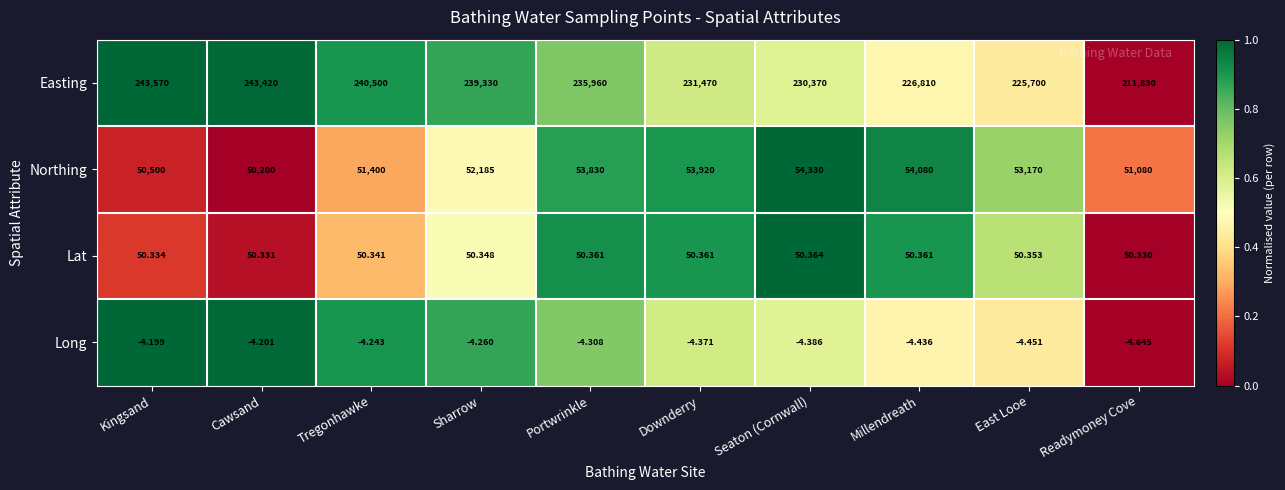

Rank the categories by Easting value from highest to lowest.

Kingsand, Cawsand, Tregonhawke, Sharrow, Portwrinkle, Downderry, Seaton (Cornwall), Millendreath, East Looe, Readymoney Cove